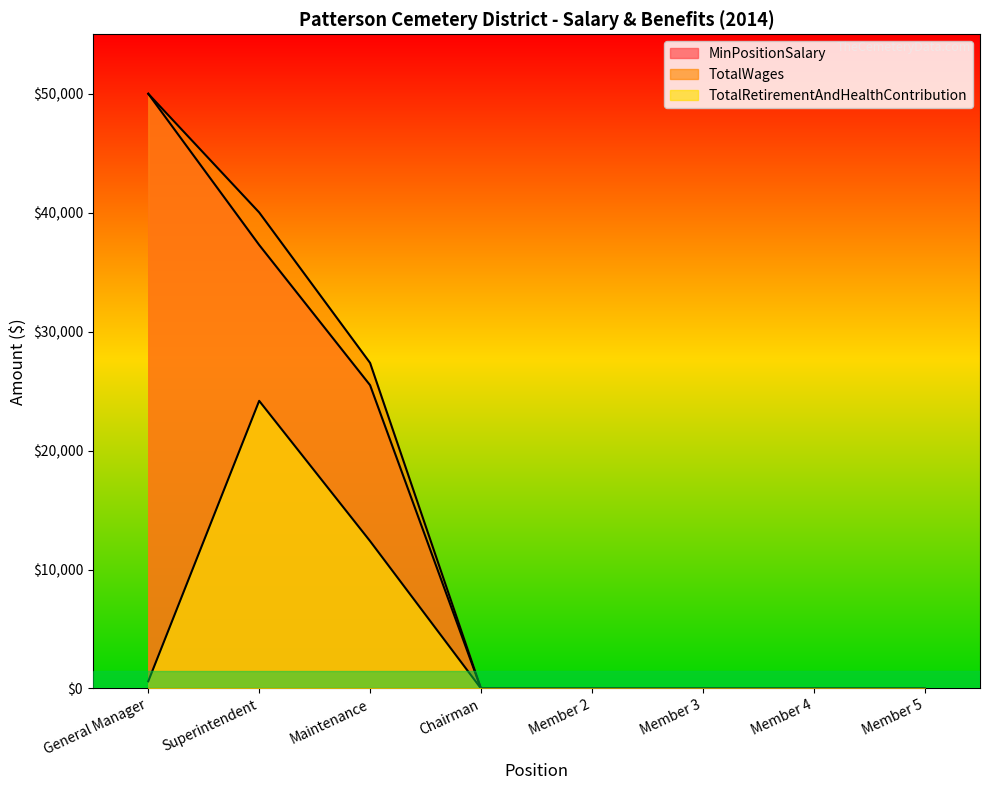

Reading left to right, list all the values displayed in this chart.

MinPositionSalary: 50000	37288	25500	0	0	0	0	0
TotalWages: 50000	40022	27372	0	0	0	0	0
TotalRetirementAndHealthContribution: 600	24181	12390	0	0	0	0	0